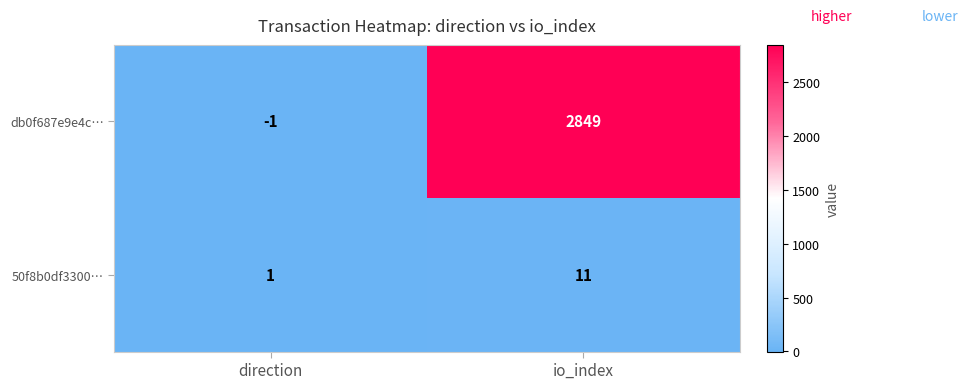

The 50f8b0df3300… series shows 11 at io_index. True or false?

True